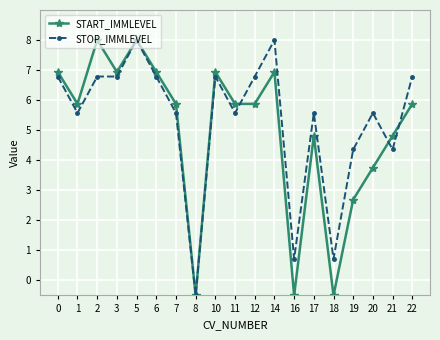

What is the value of the STOP_IMMLEVEL point at the 12th from the left?

8.0